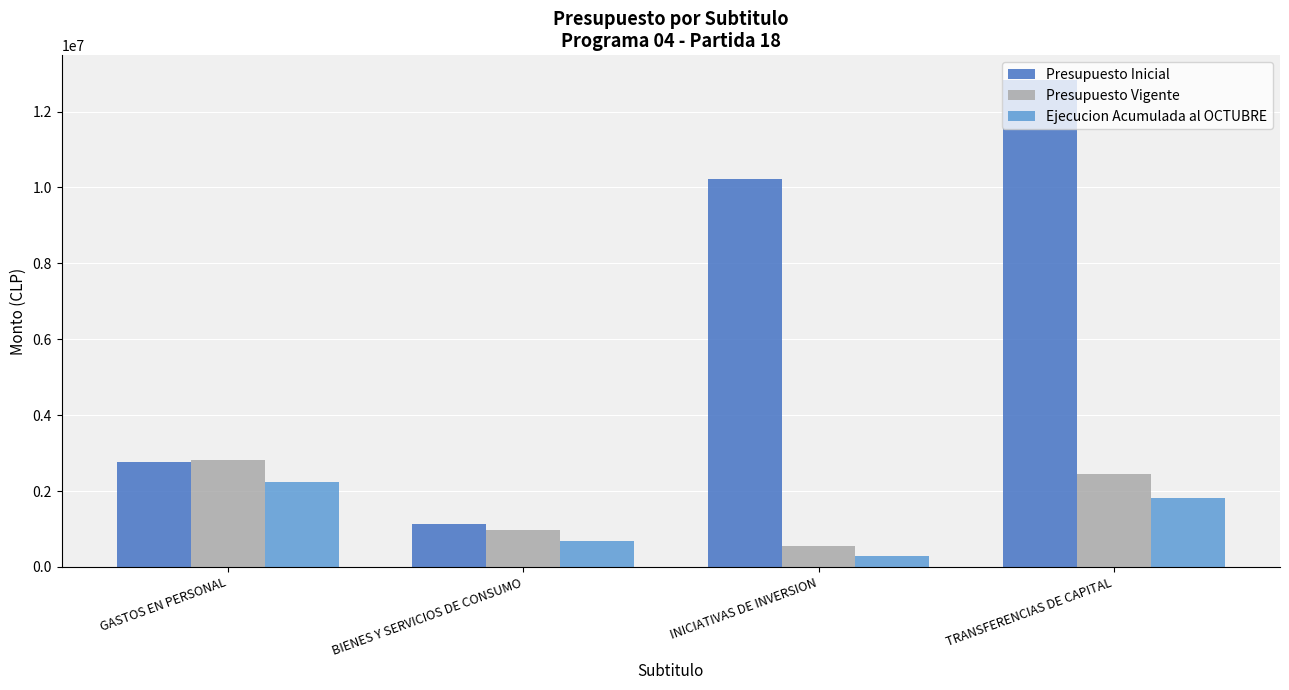

Are the bars grouped side by side (vs. stacked)?

Yes